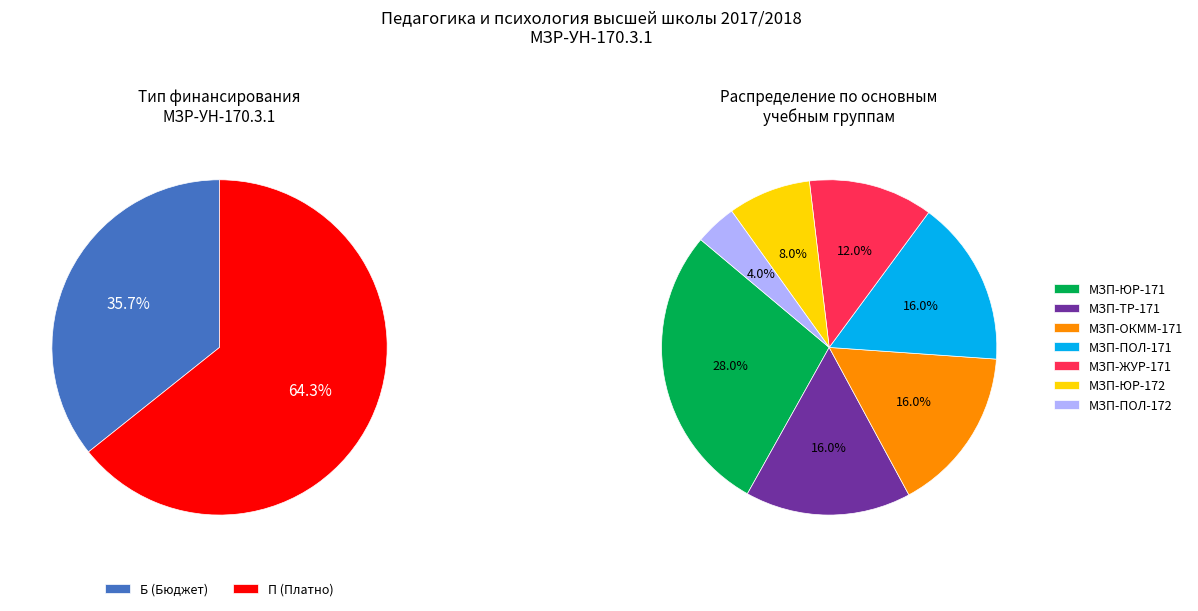

Count the number of slices in the pie.

2